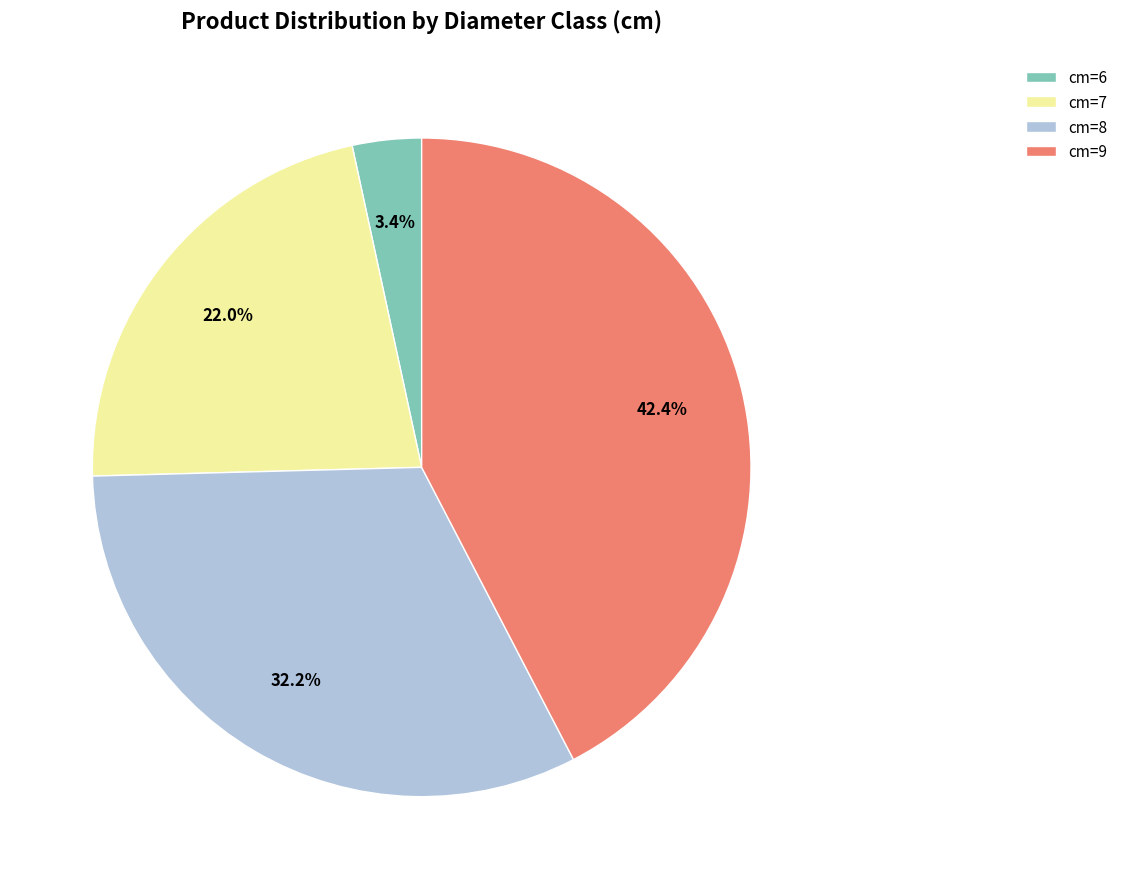

Is the sum of cm=6 and cm=8 greater than half?

No